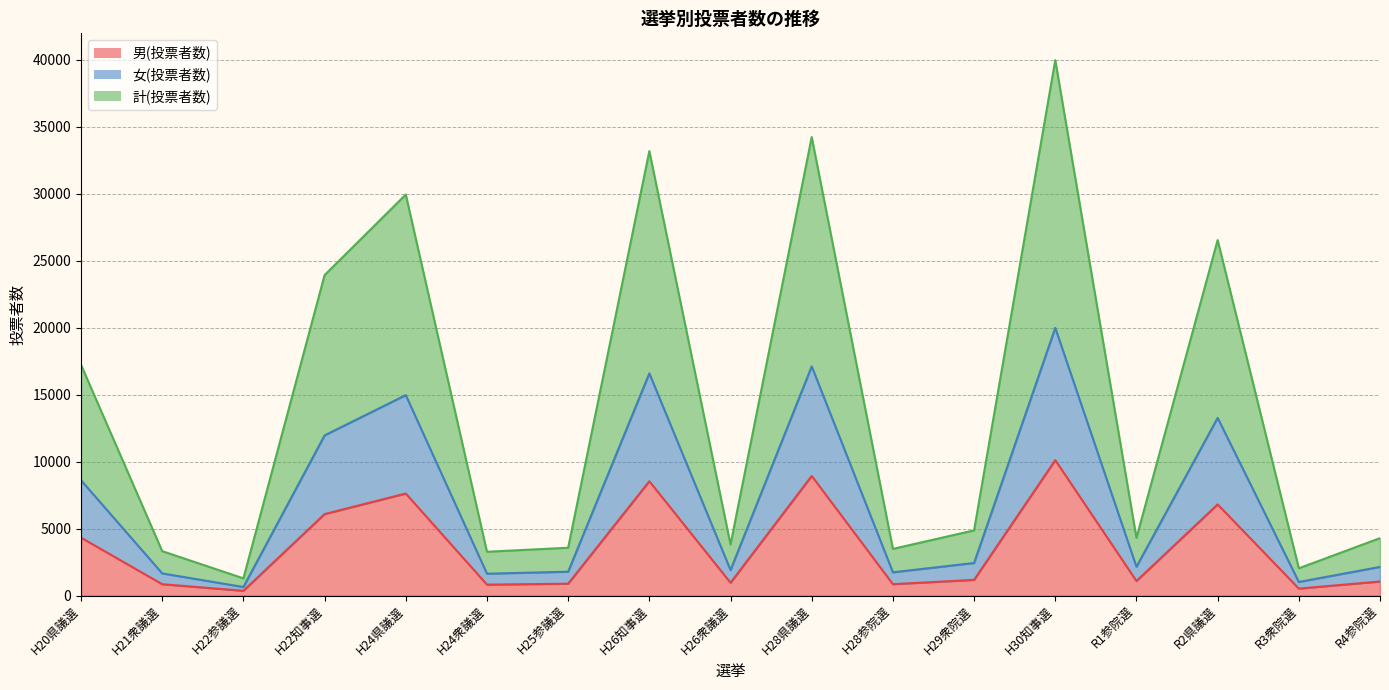

What is the sum of all 計(投票者数) values?

239310